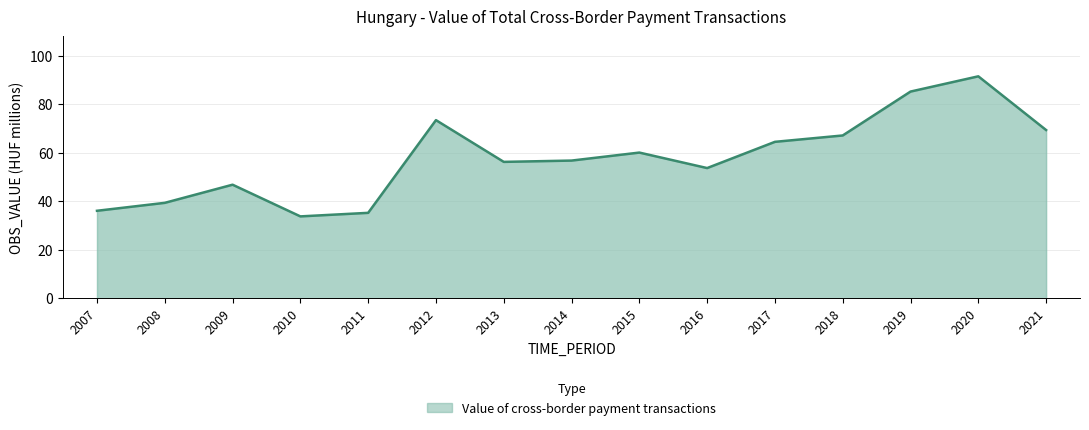

How many interior local peaks (higher than both neighbors) does the data have?

4